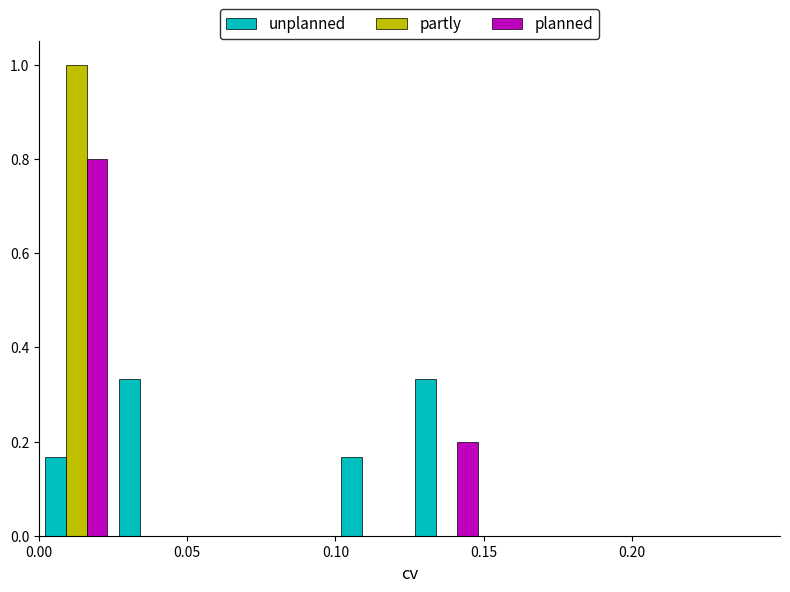

Reading left to right, transcribe this chart: for each range on the x-axis, give the height of each series' bar. The values are not printed on the chart, so give them approximately, as read against the axis.

0.000 to 0.025: unplanned=0.16	partly=1.00	planned=0.80
0.025 to 0.050: unplanned=0.34	partly=0	planned=0
0.050 to 0.075: unplanned=0	partly=0	planned=0
0.075 to 0.100: unplanned=0	partly=0	planned=0
0.100 to 0.125: unplanned=0.16	partly=0	planned=0
0.125 to 0.150: unplanned=0.34	partly=0	planned=0.20
0.150 to 0.175: unplanned=0	partly=0	planned=0
0.175 to 0.200: unplanned=0	partly=0	planned=0
0.200 to 0.225: unplanned=0	partly=0	planned=0
0.225 to 0.250: unplanned=0	partly=0	planned=0